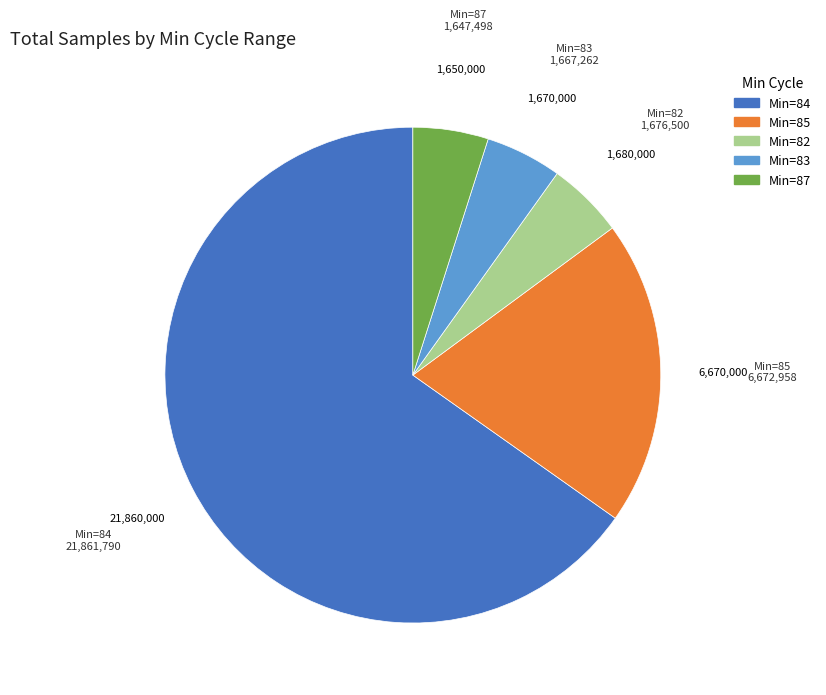

Is there a majority slice in this chart?

Yes